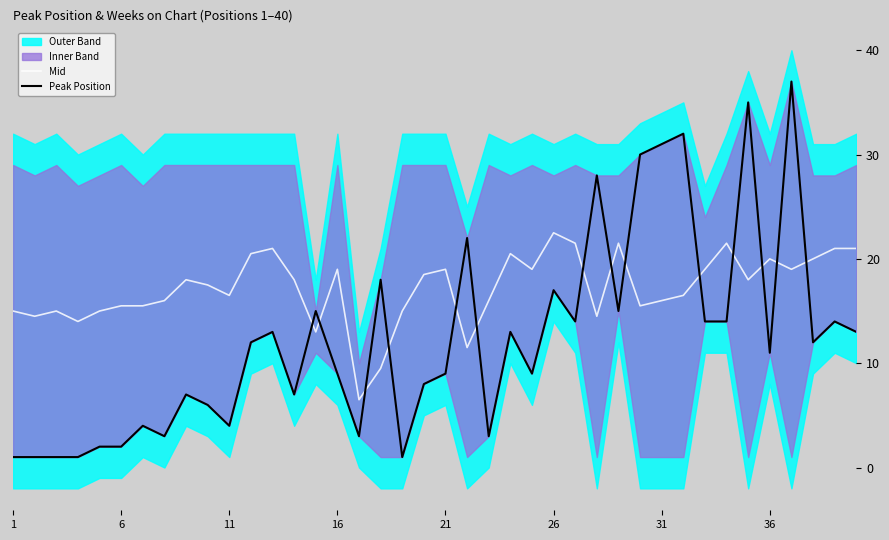

Which category has the highest value in the Mid series?

26